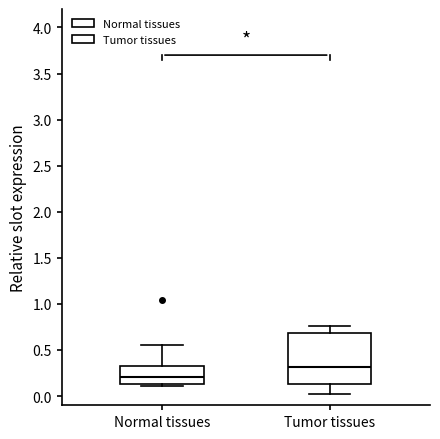

Comparing the boxes themselves (not the whiskers), which one is the tallest?

Tumor tissues